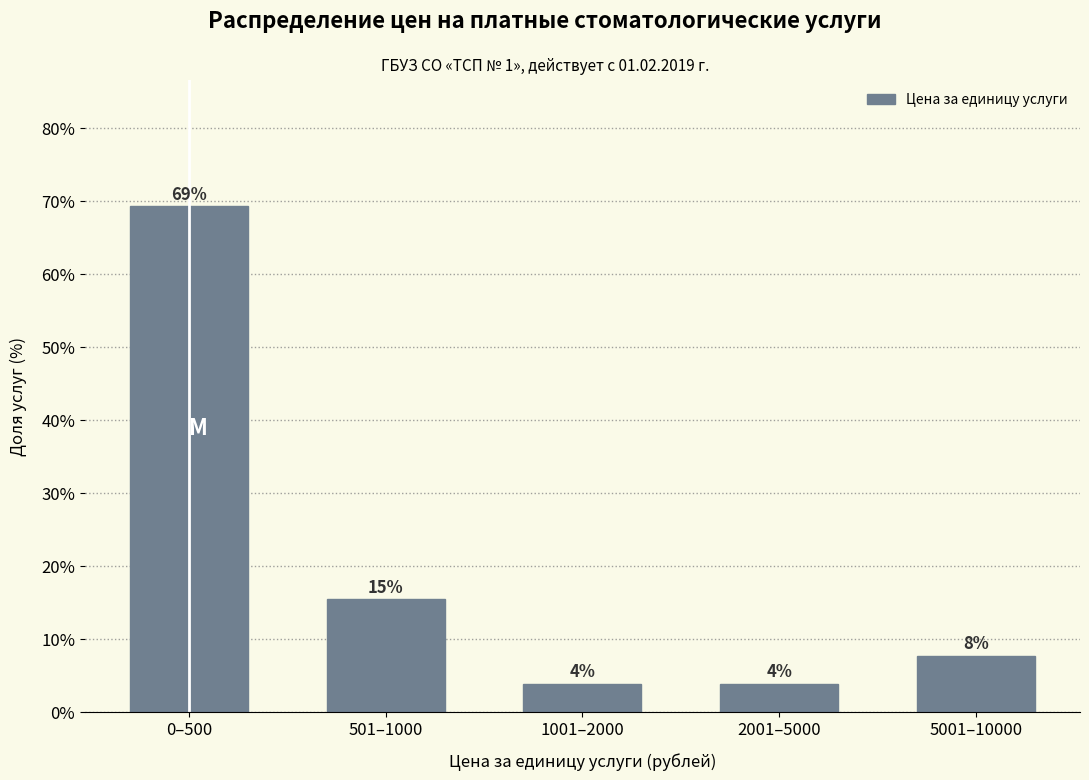

Does the chart contain any negative values?

No